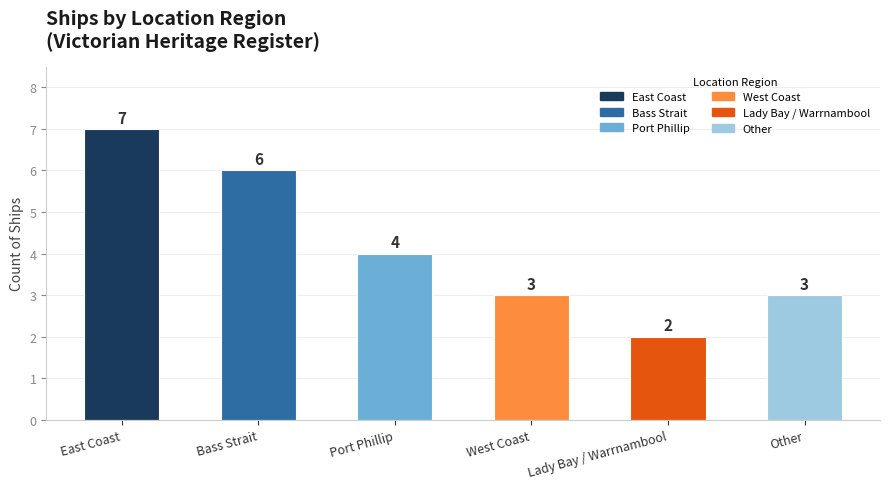

What is the difference between the values at Bass Strait and East Coast?

1